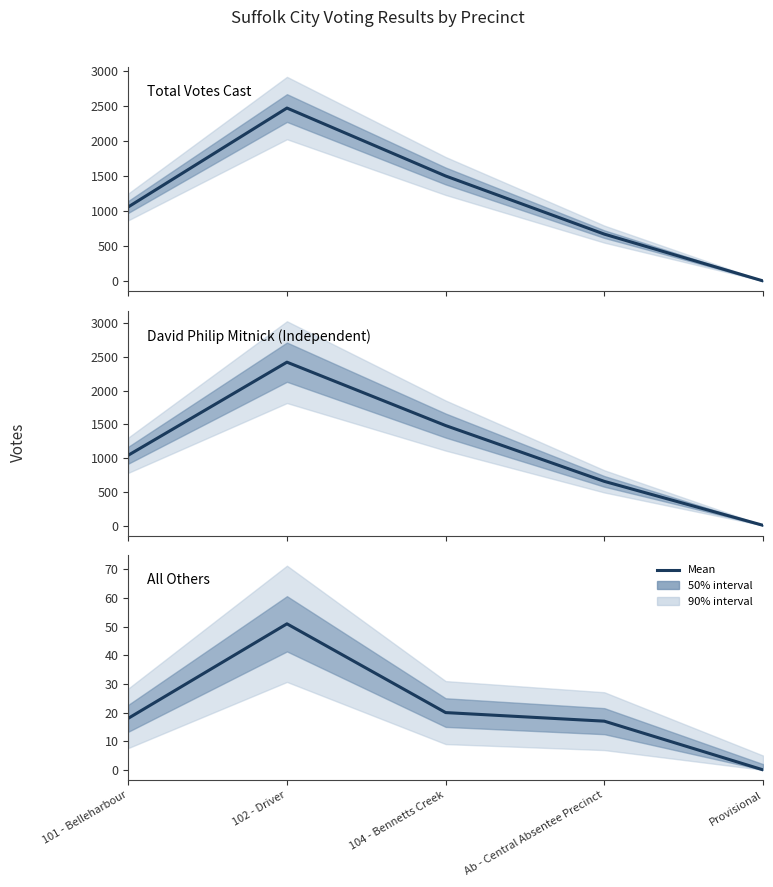

Which series changed the most between 104 - Bennetts Creek and Ab - Central Absentee Precinct?

Total Votes Cast